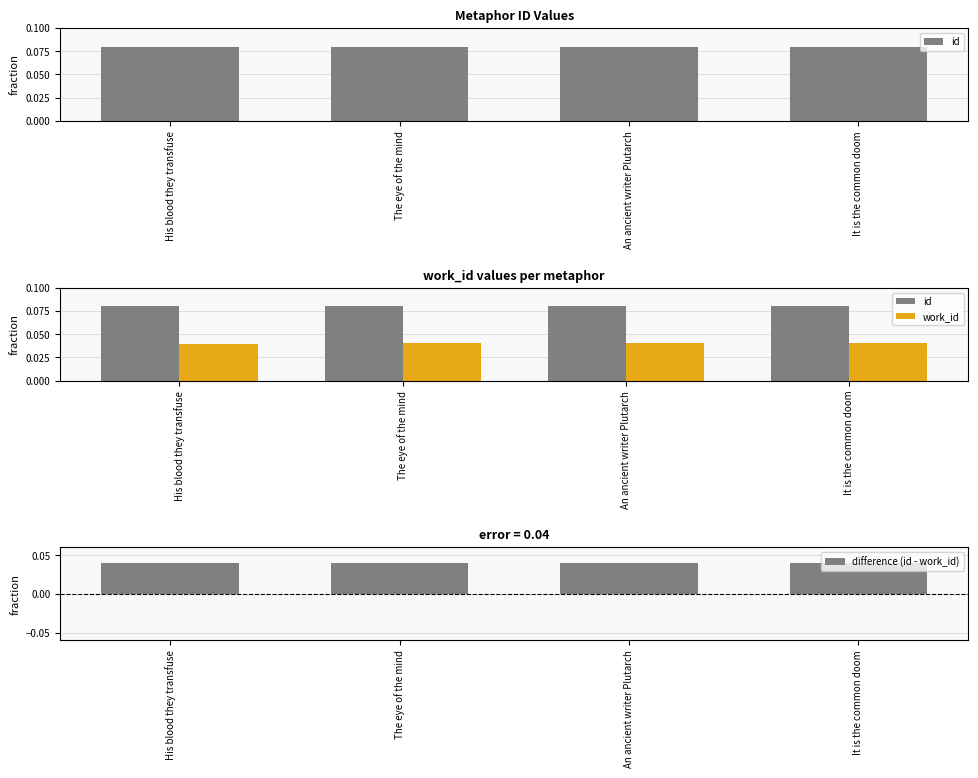

Are the bars horizontal?

No